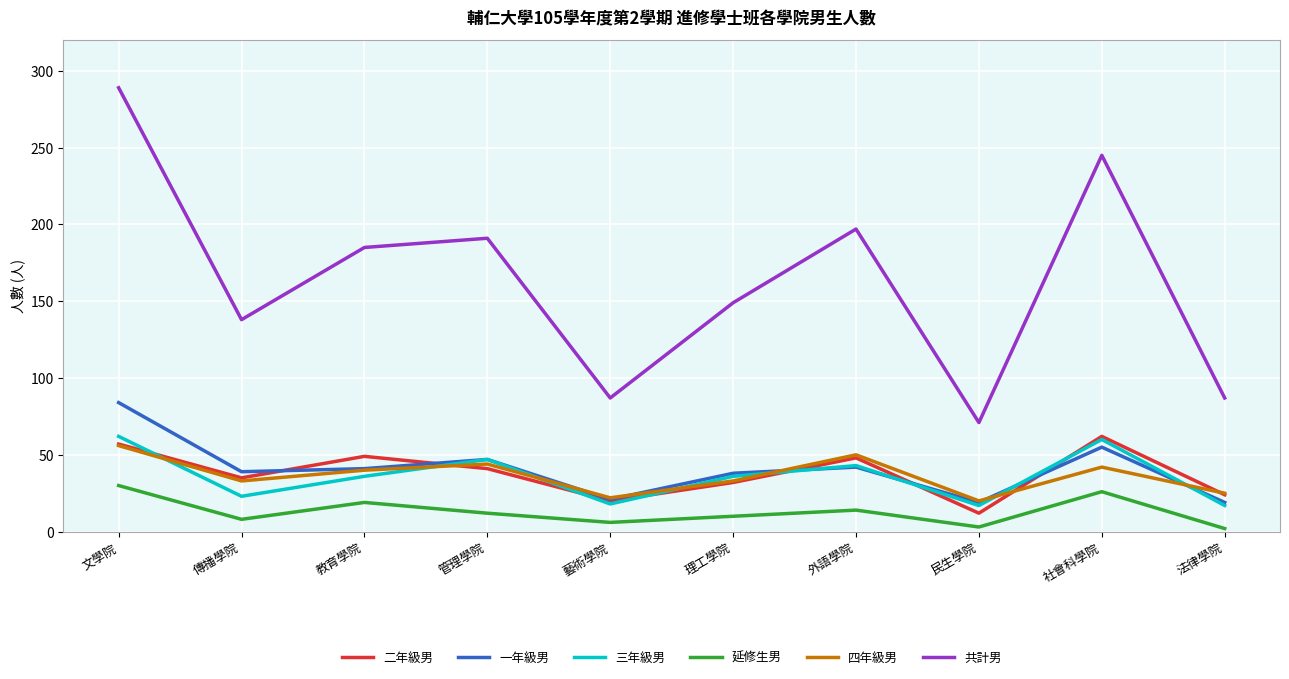

Is it true that 三年級男 equals 49 at 教育學院?

False